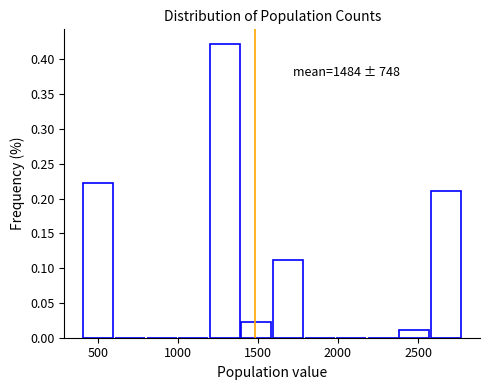

Read against the x-axis, roughly where is the centre of the tallest bar?

1300